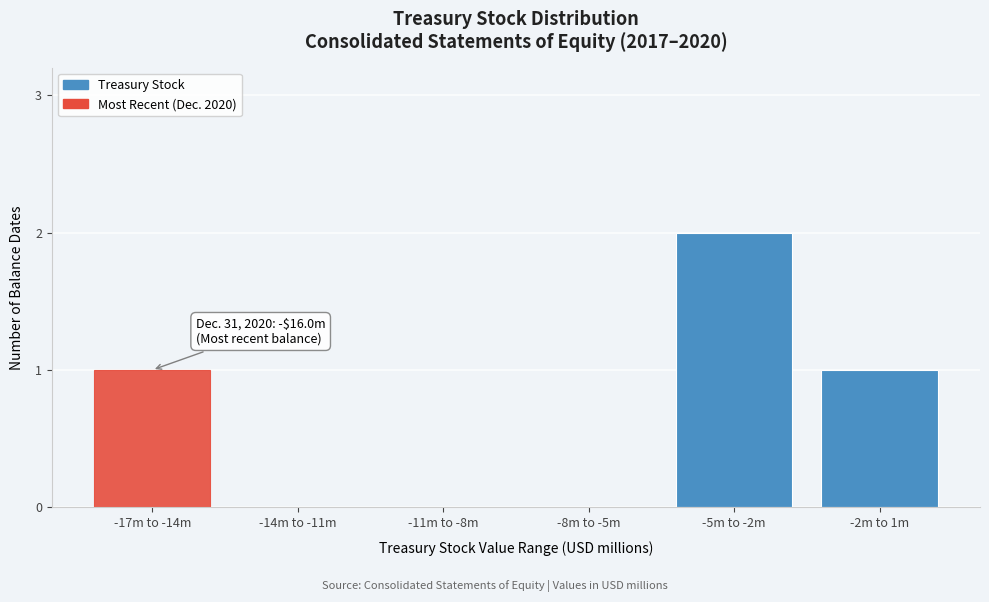

Reading right to left, list all the values displayed in this chart.

-2m to 1m=1	-5m to -2m=2	-8m to -5m=0	-11m to -8m=0	-14m to -11m=0	-17m to -14m=1